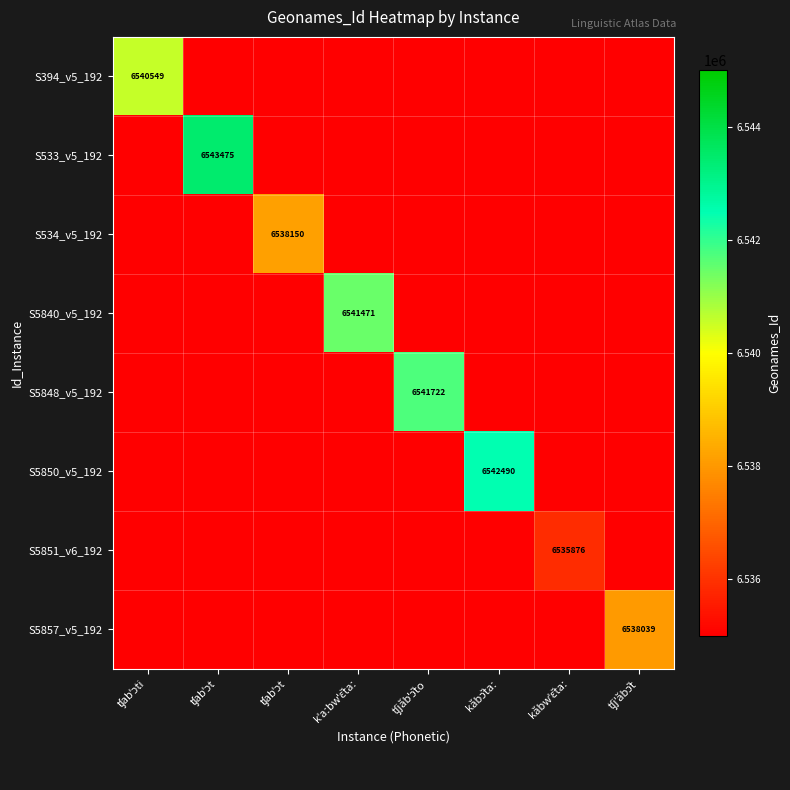

Which series has the widest spread of values?

S533_v5_192